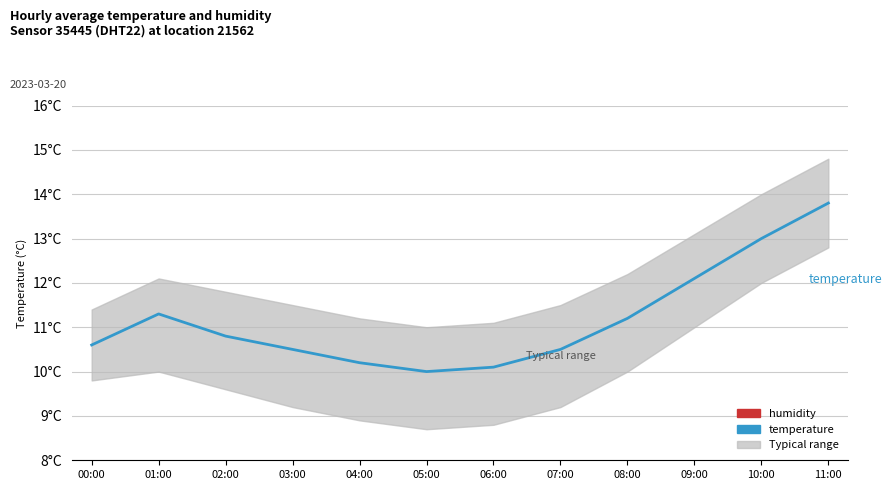

Which series has the largest range (max minus min)?

temperature